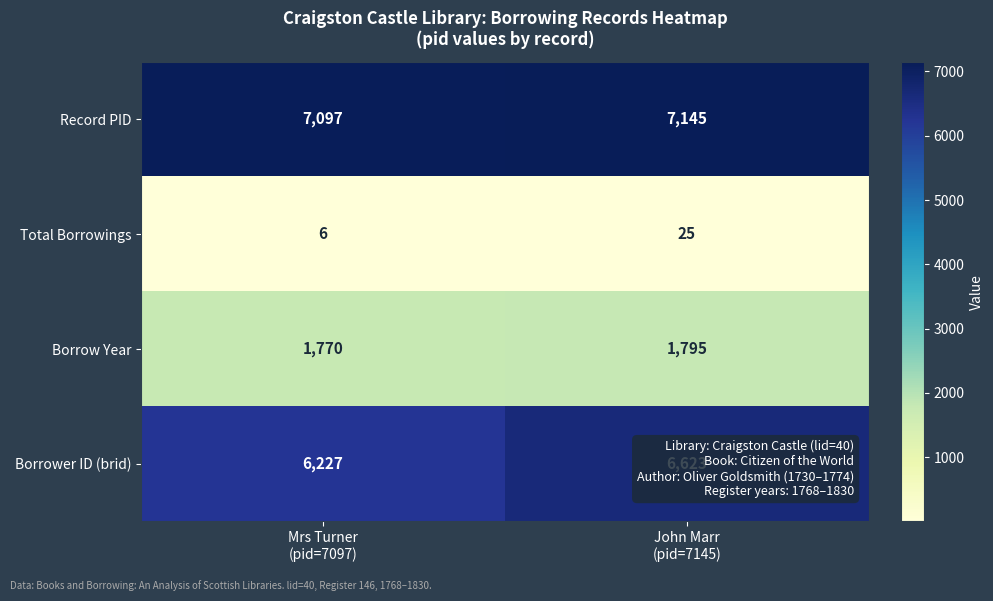

List the series in order of their peak value, lowest first.

Total Borrowings, Borrow Year, Borrower ID (brid), Record PID